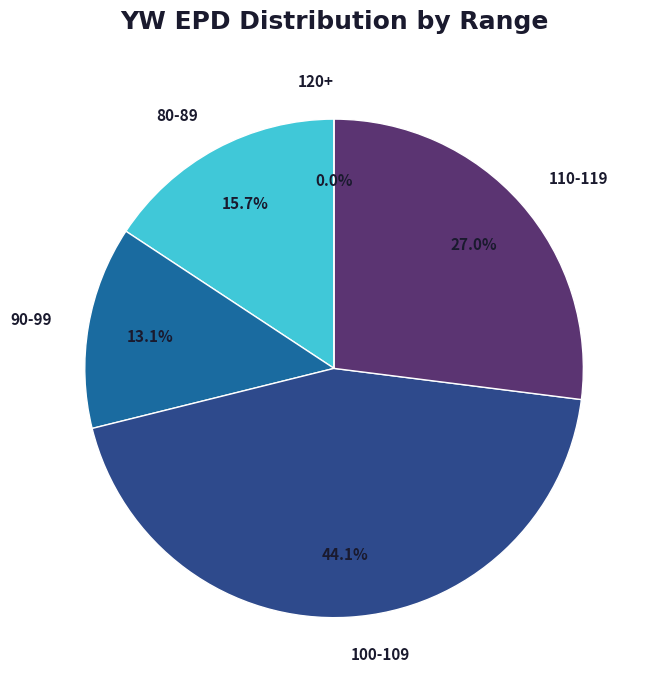

Is 5073 the majority of the pie?

No